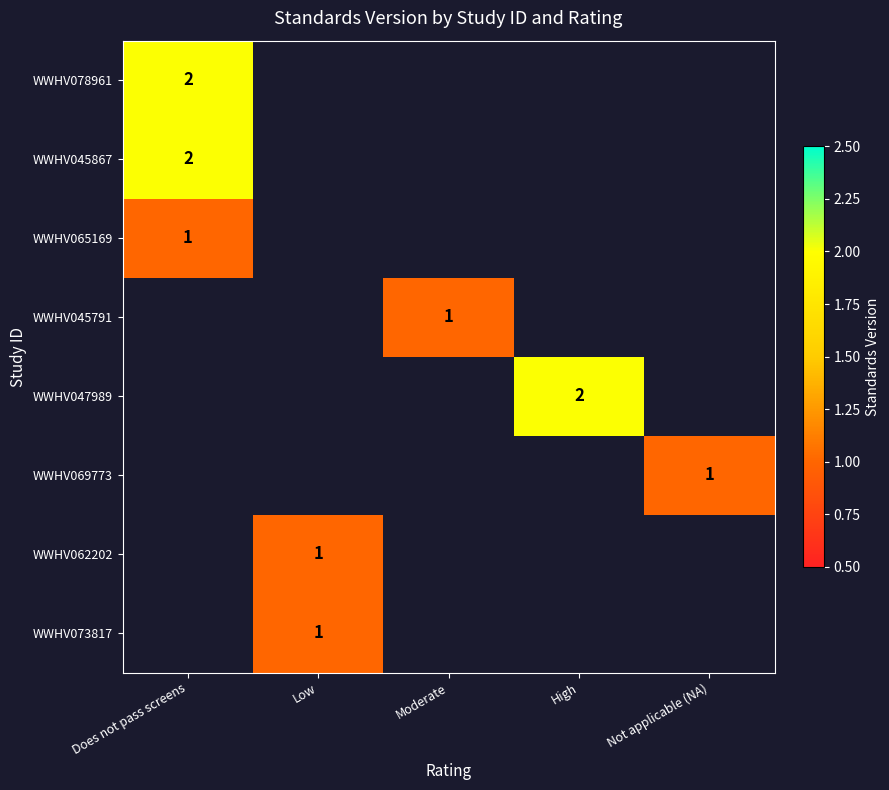

Which label corresponds to the smallest value in the chart?

Does not pass screens